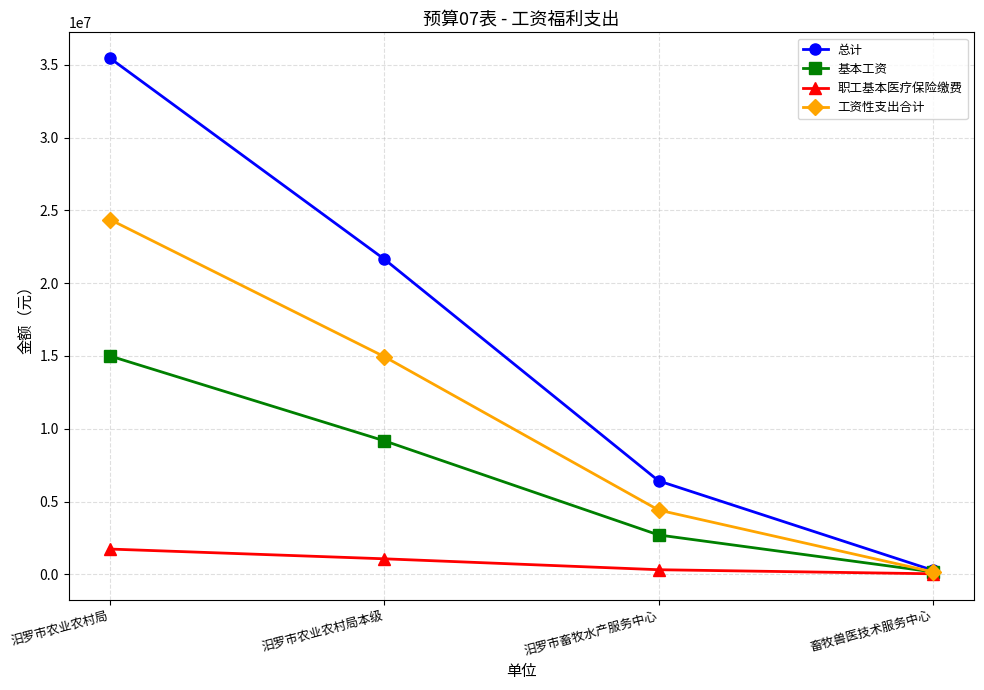

What is the minimum value for 职工基本医疗保险缴费?

34263.0